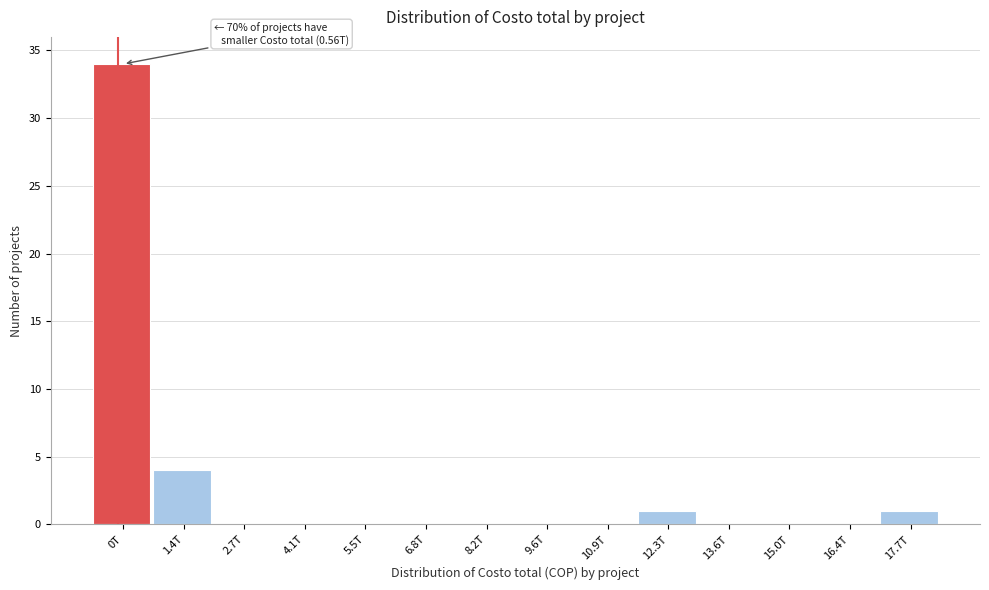

Reading left to right, extract all data points from this chart.

0T=34	1.4T=4	2.7T=0	4.1T=0	5.5T=0	6.8T=0	8.2T=0	9.6T=0	10.9T=0	12.3T=1	13.6T=0	15.0T=0	16.4T=0	17.7T=1